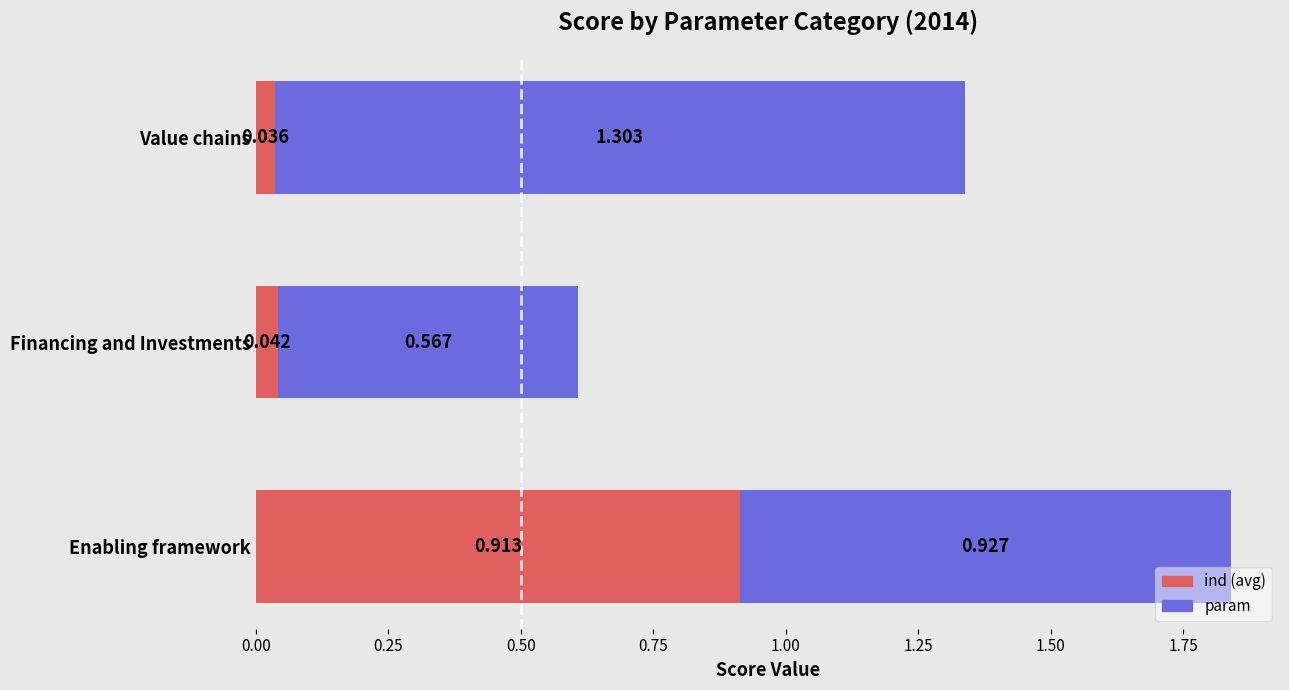

Which category has the highest value in the ind (avg) series?

Enabling framework